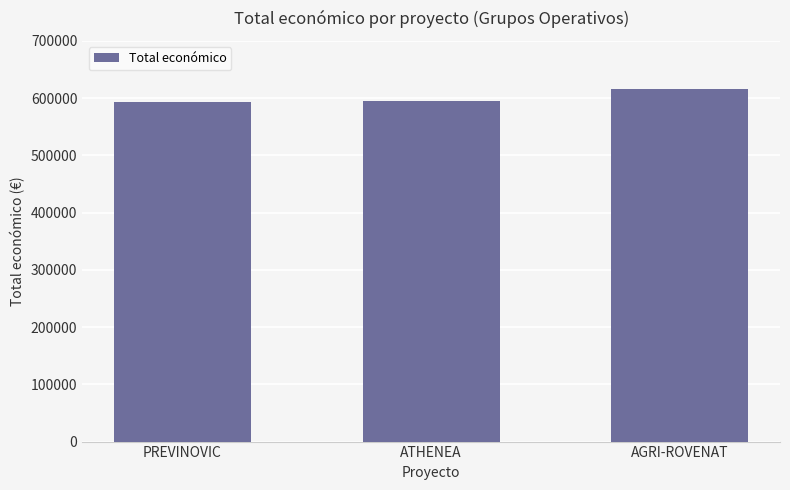

Approximately how many times larger is the value at AGRI-ROVENAT compared to PREVINOVIC?

1.0